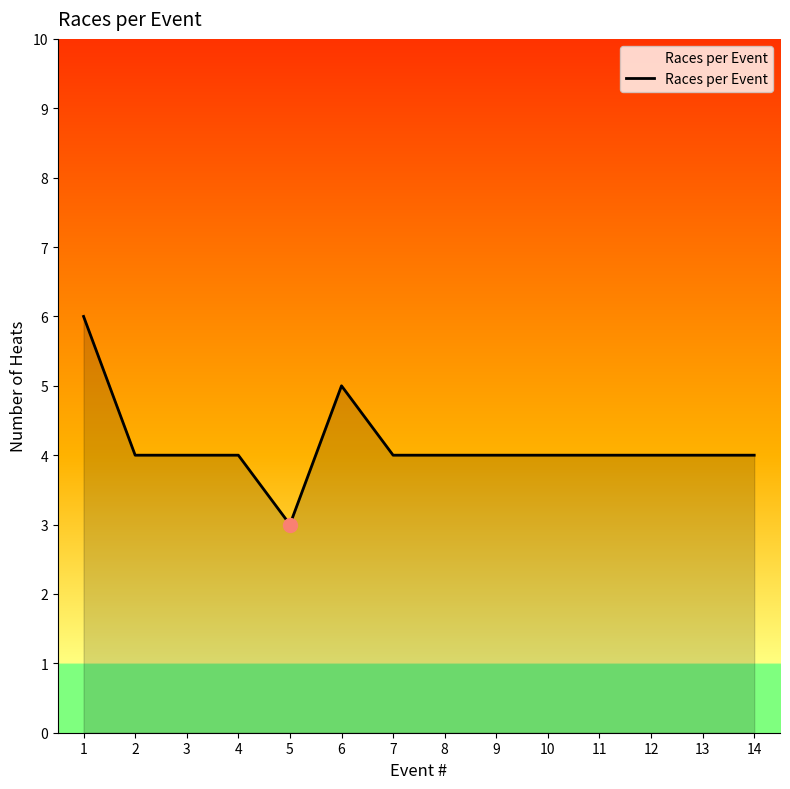

Between 6 and 3, which is larger?

6